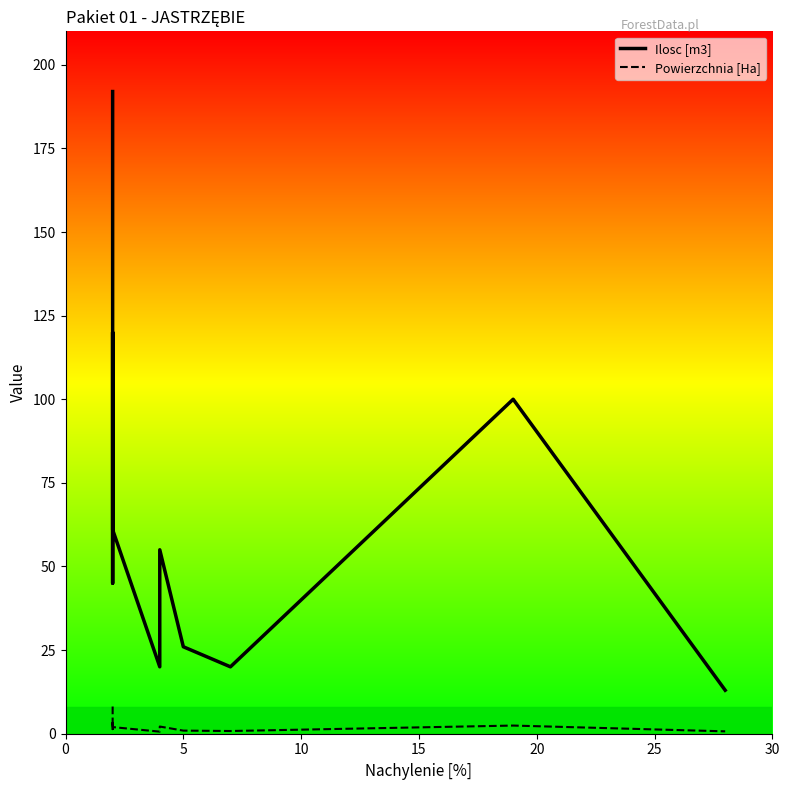

What is the sum of the Powierzchnia [Ha] values at 5 and 10?

2.1